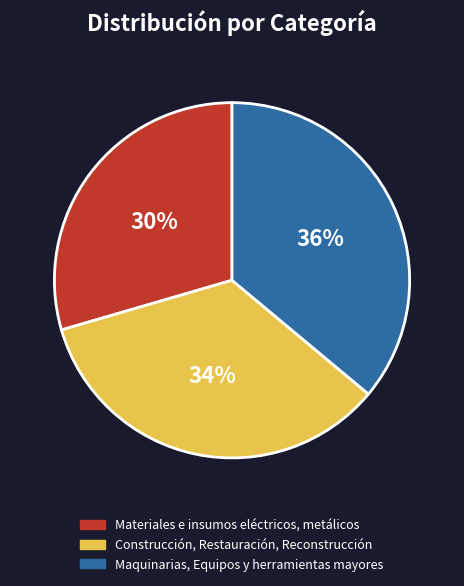

Count the number of slices in the pie.

3